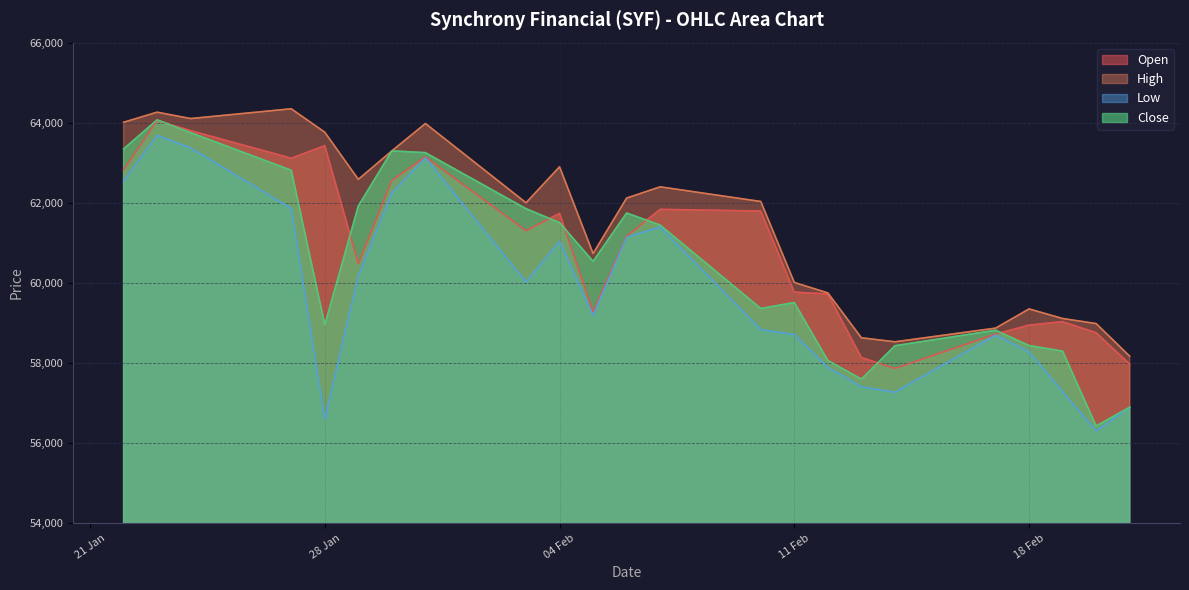

What is the value of the High point at the 10th from the left?

62898